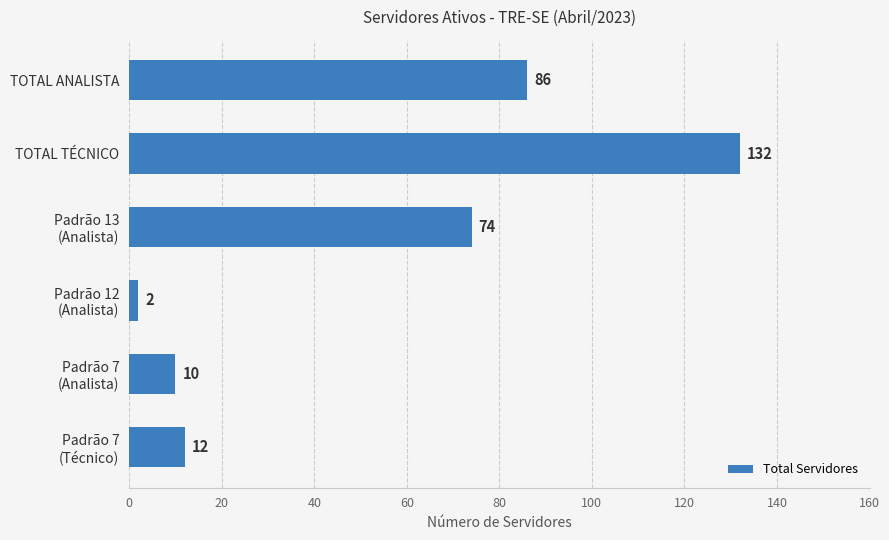

What position from the bottom is TOTAL ANALISTA?

6